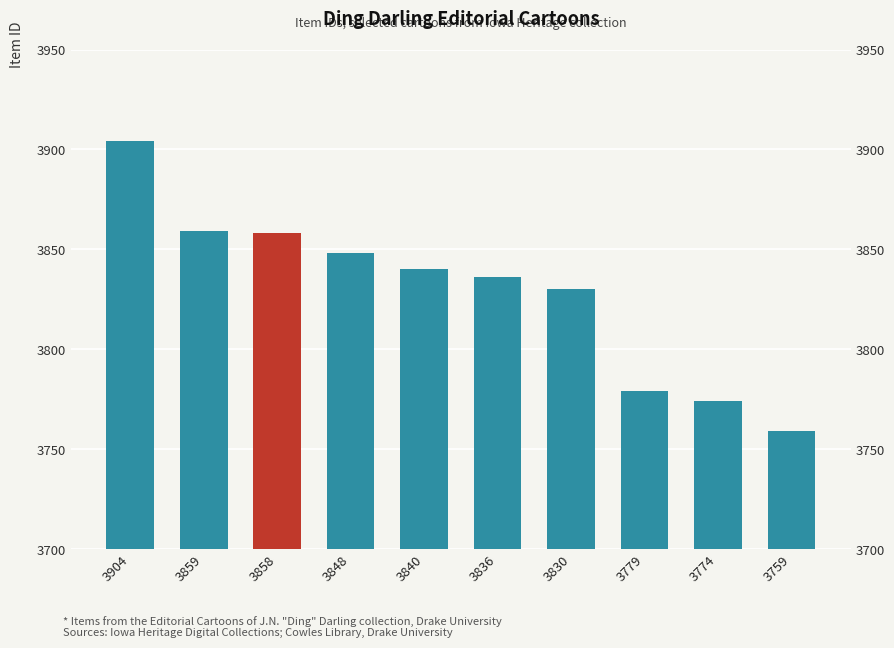

How many categories are shown in the chart?

10